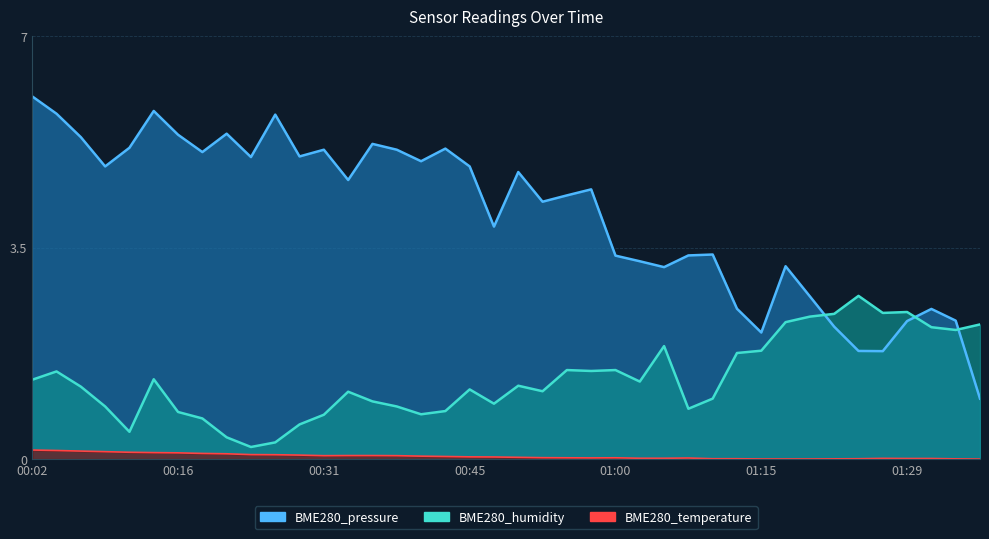

What is the total value across all series at 00:19?

5.8